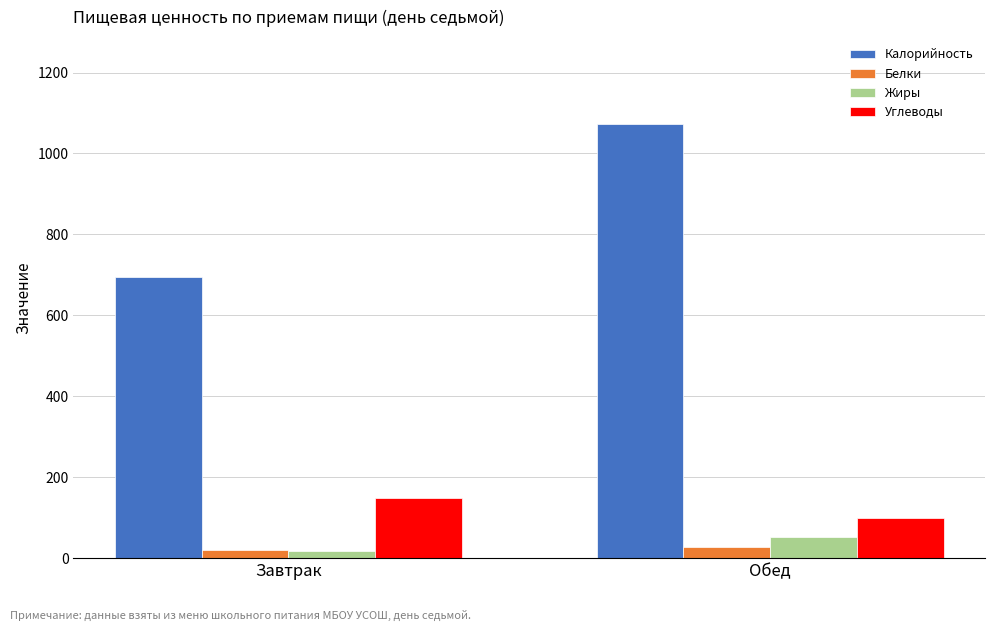

What are all the series names shown in the legend?

Калорийность, Белки, Жиры, Углеводы